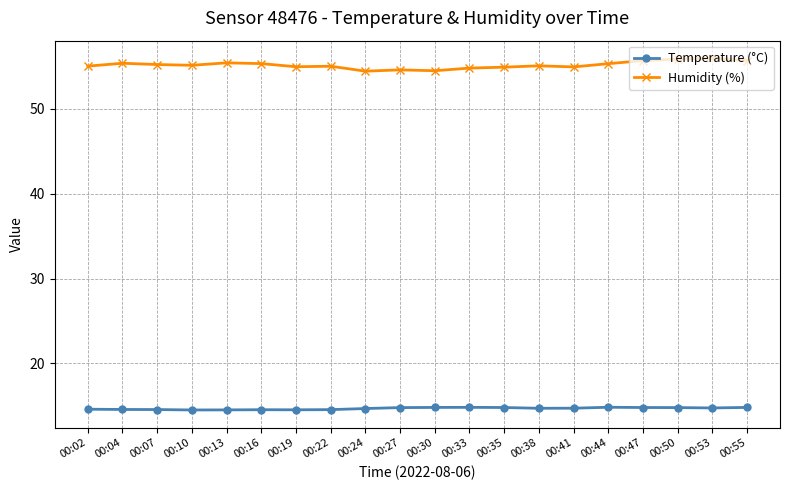

What is the difference between the highest and lowest values at 00:13?

40.9